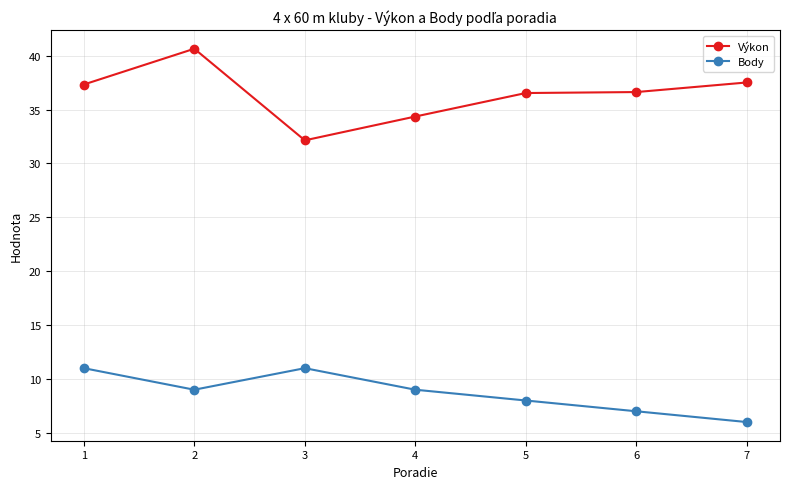

True or false: Výkon and Body cross at least once.

False